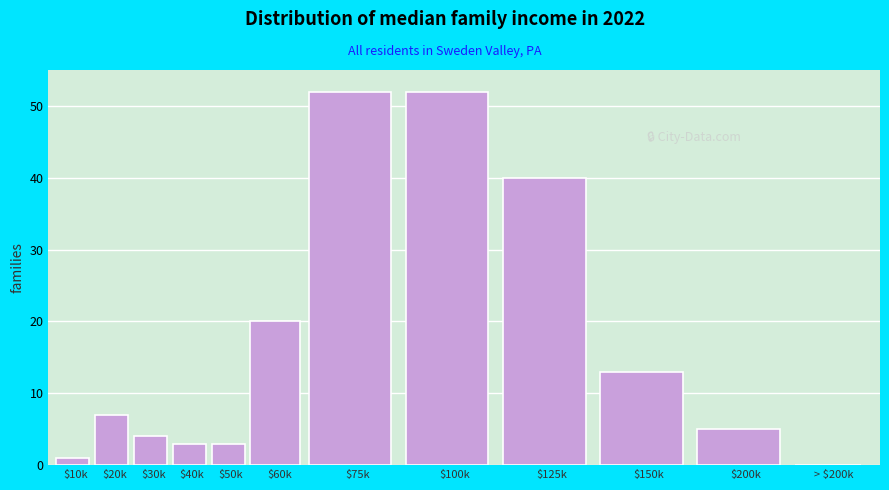

The chart shows a value of 30 at $75k. True or false?

False